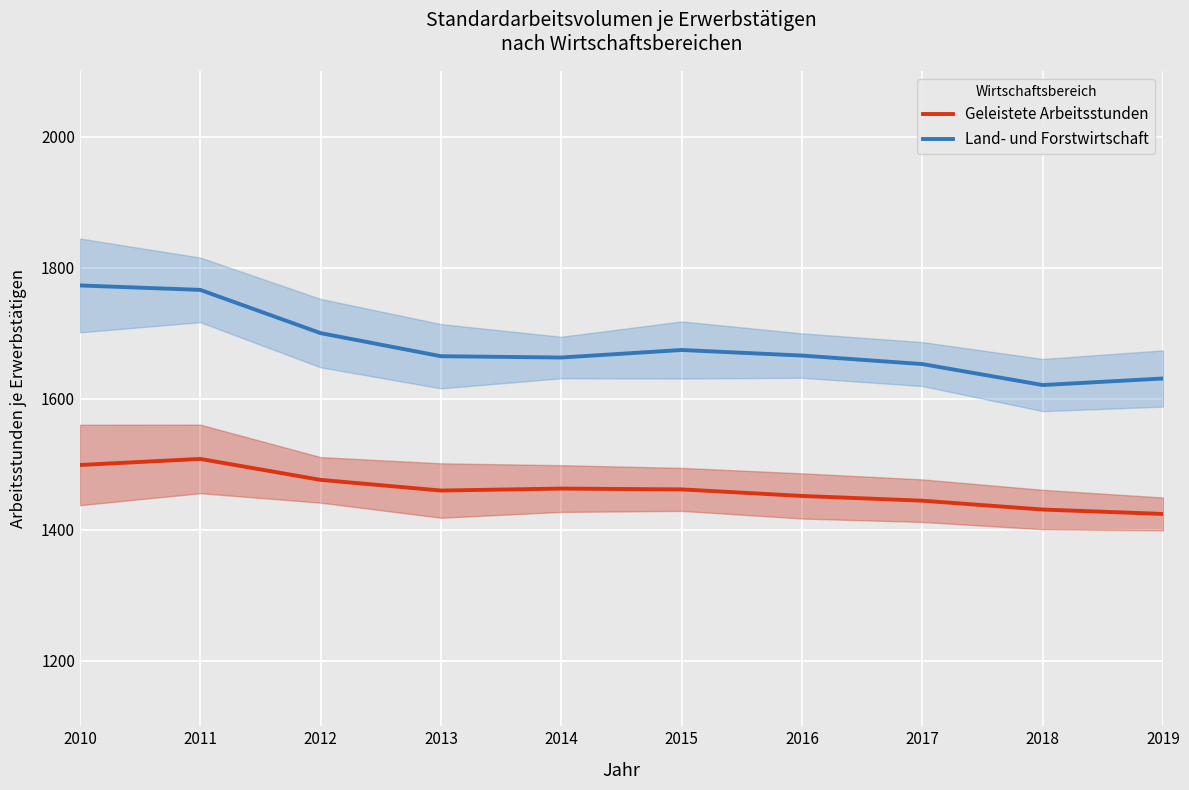

Is it true that Geleistete Arbeitsstunden equals 1451.5 at 2016?

True